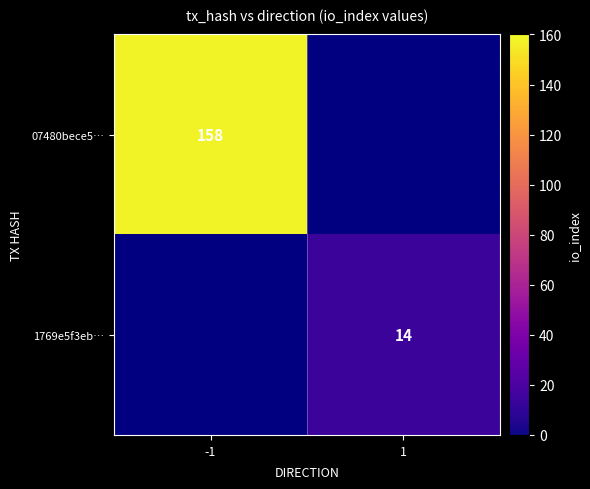

The 07480bece5… series shows 158 at -1. True or false?

True